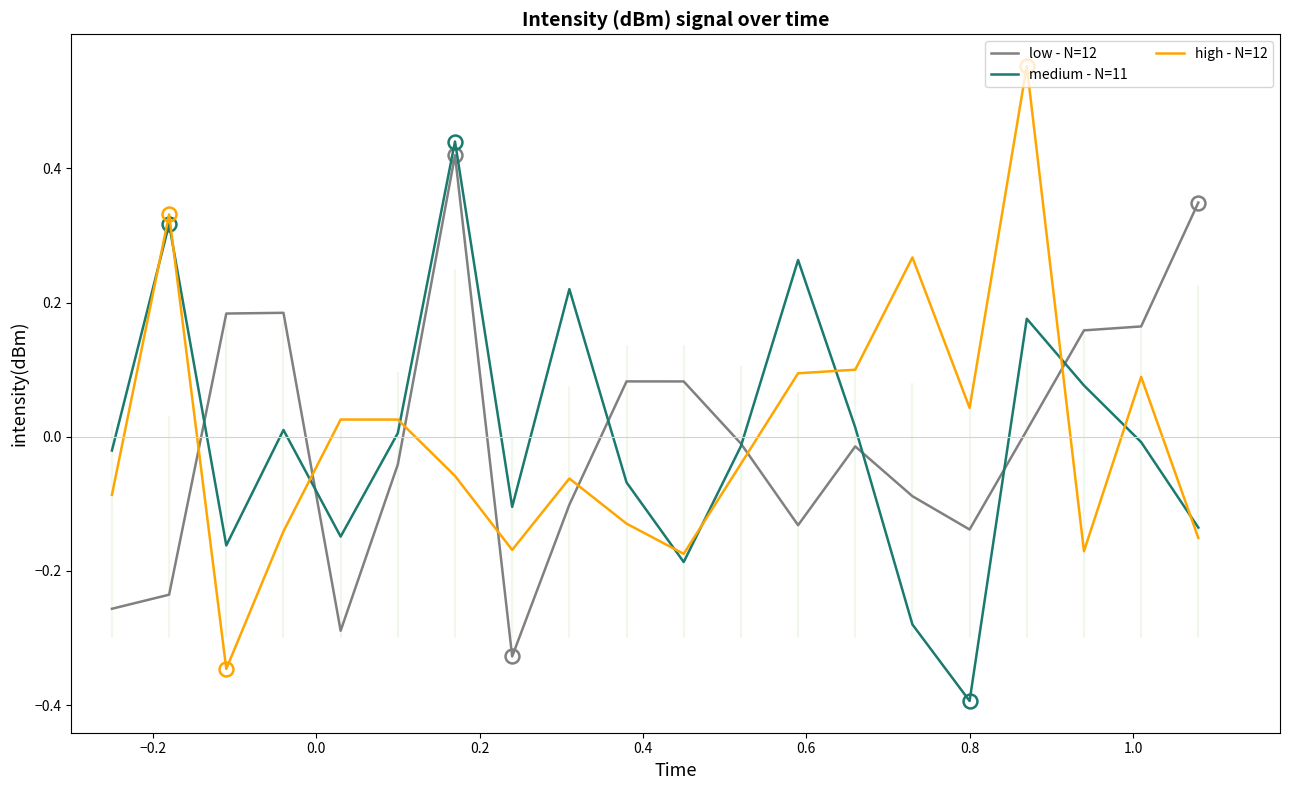

Which series ends up on top after the final intersection of high - N=12 and low - N=12?

low - N=12